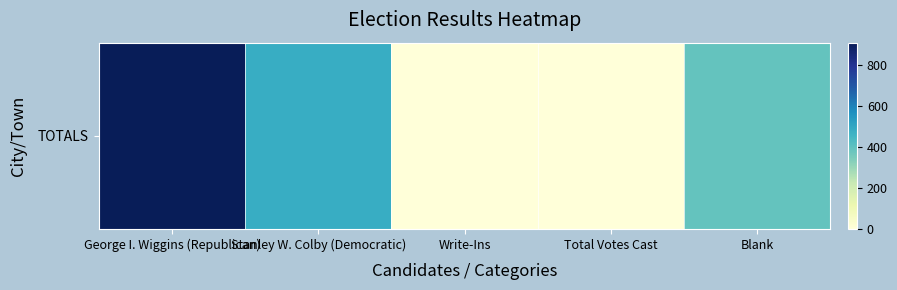

The value at George I. Wiggins (Republican) is 1464. True or false?

False